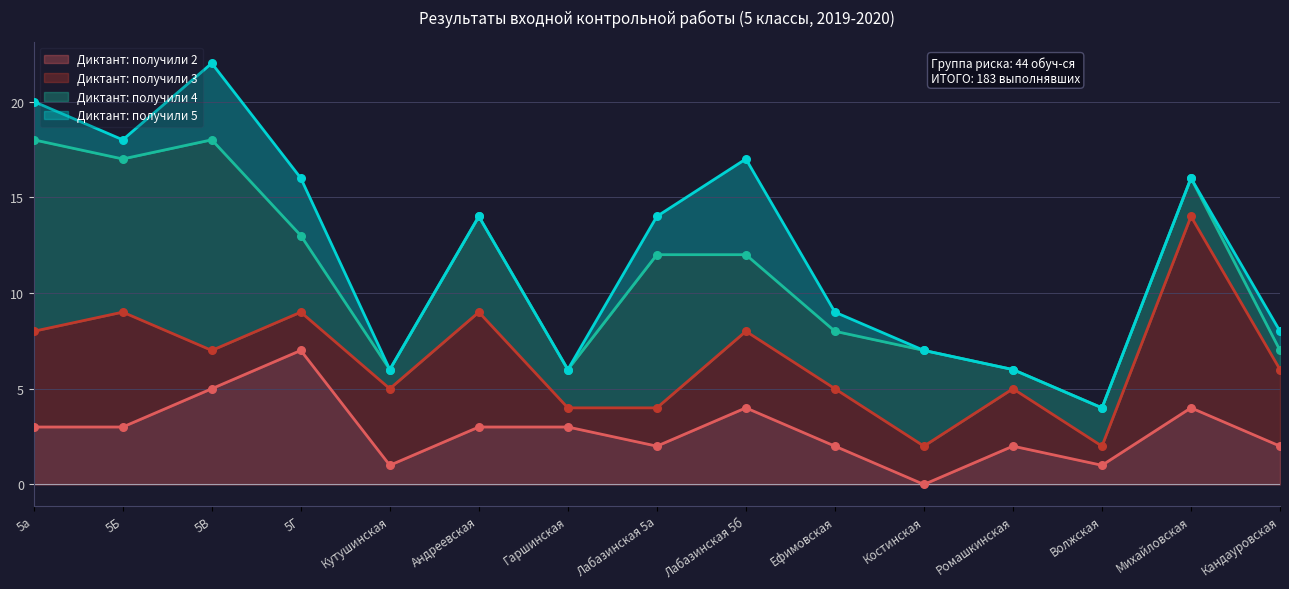

Is the value of Диктант: получили 4 at Гаршинская greater than the value of Диктант: получили 3 at 5а?

No